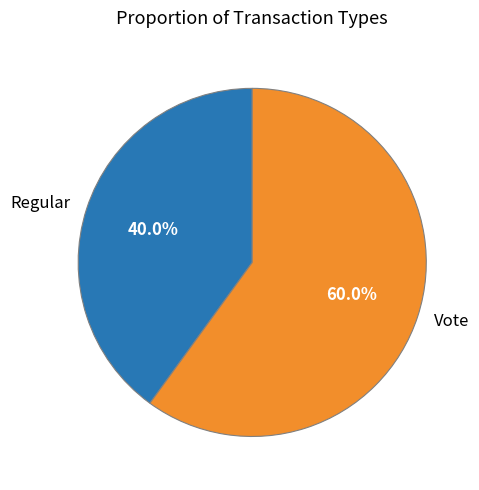

How many segments does this pie chart have?

2